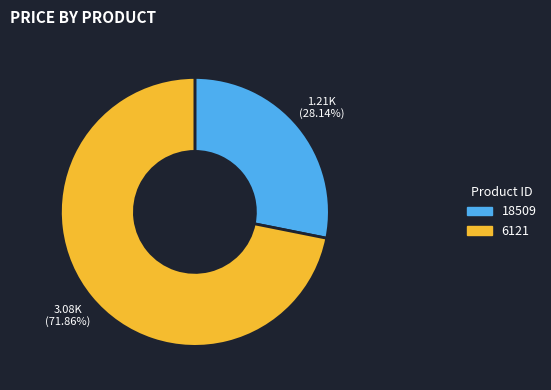

To the nearest percent, what is the difference between the 6121 and 18509 slice percentages?

44%